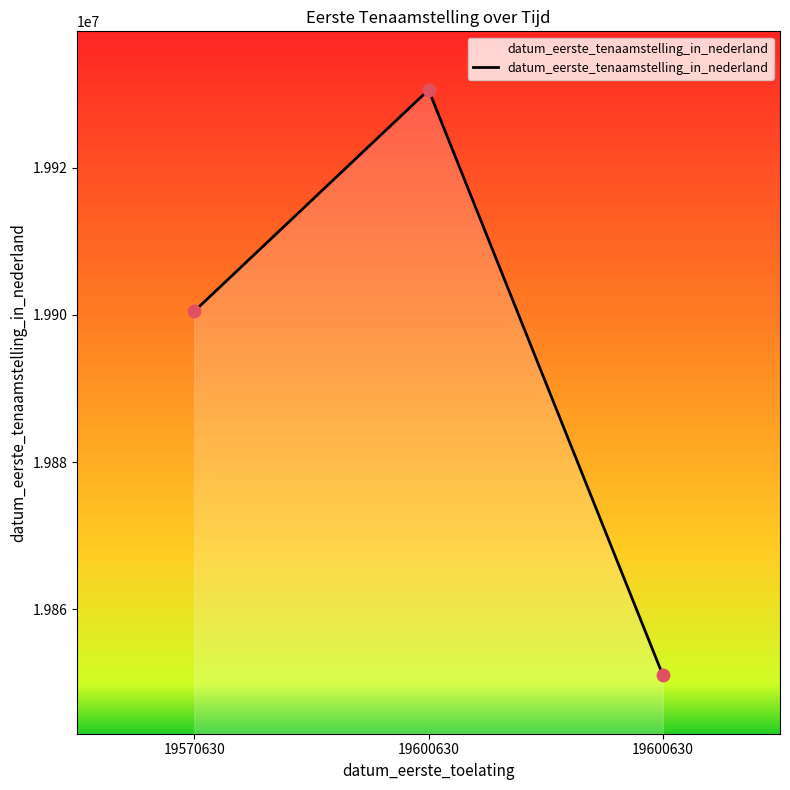

Approximately how many times larger is the value at 19600630 compared to 19600630?

1.0